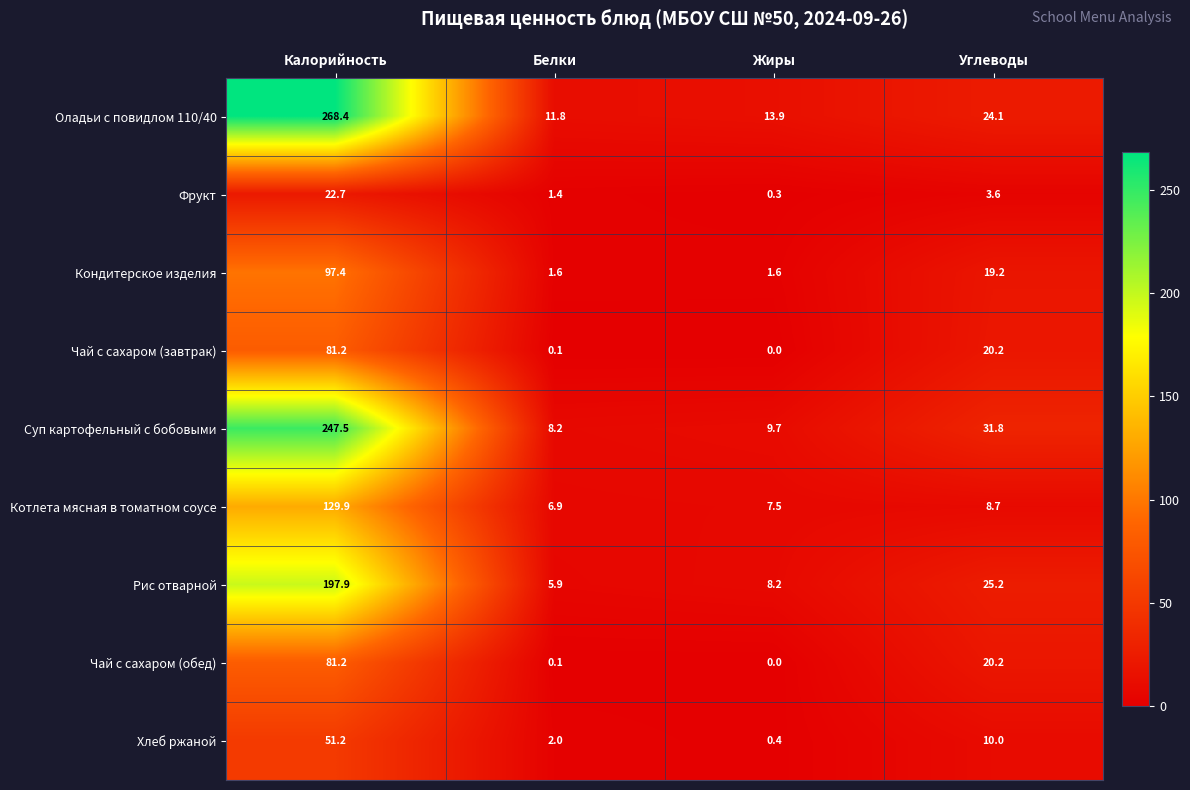

Which series has the largest range (max minus min)?

Оладьи с повидлом 110/40